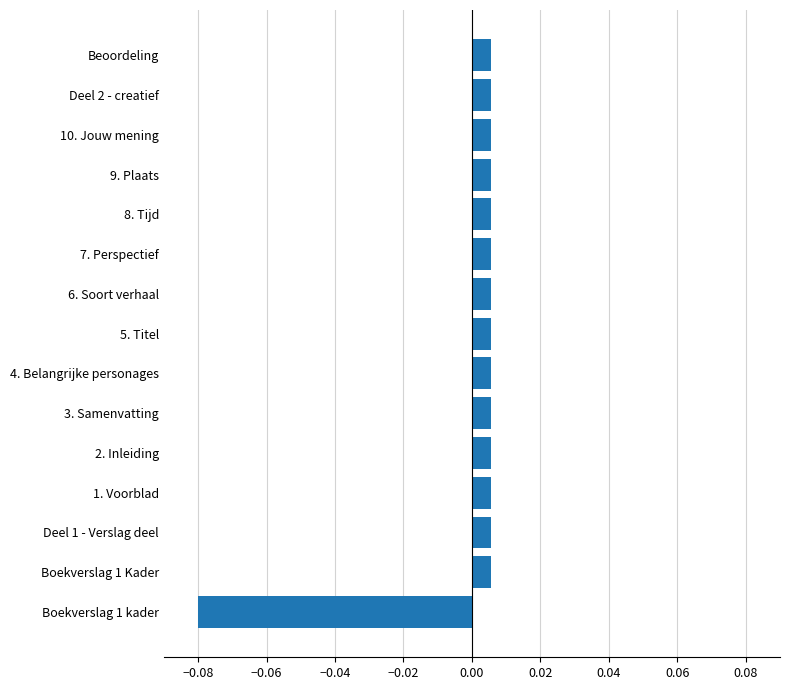

How many values are below 0?

1